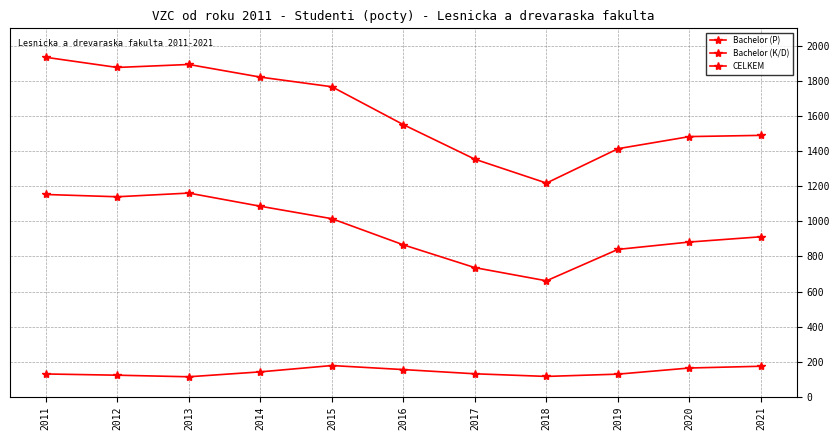

What is the average value of the Bachelor (P) series?

950